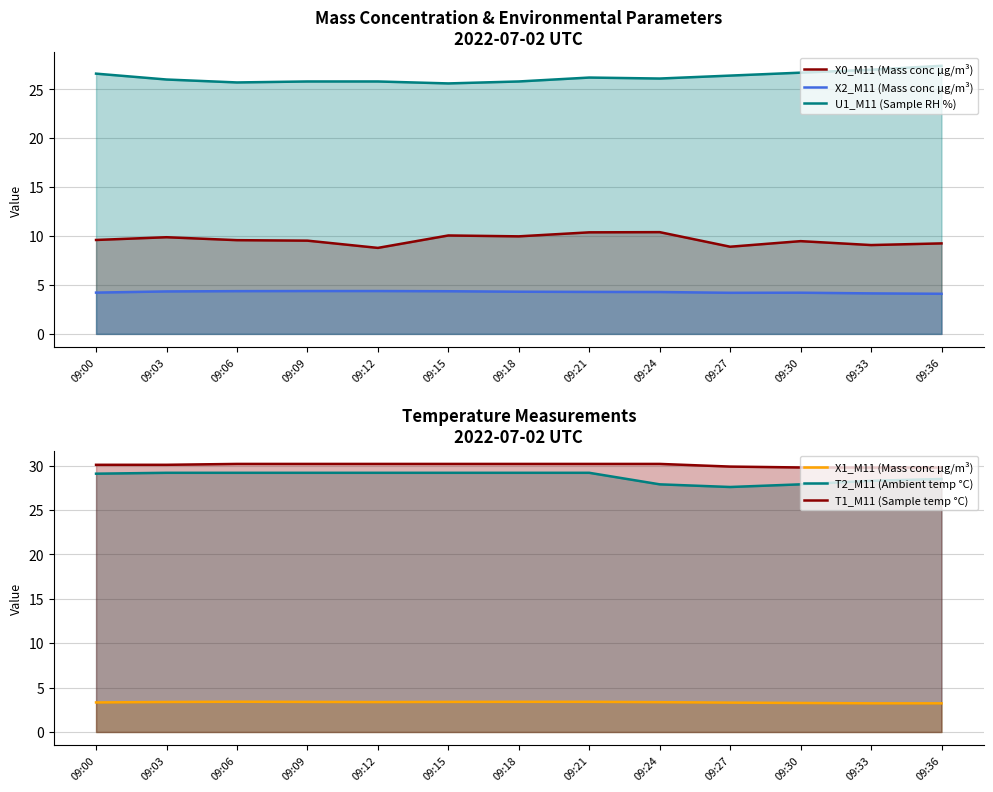

What is the total value across all series at 09:03?

102.9